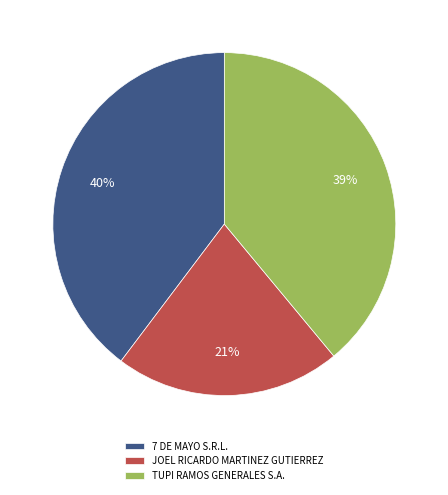

Rank the categories by value from highest to lowest.

7 DE MAYO S.R.L., TUPI RAMOS GENERALES S.A., JOEL RICARDO MARTINEZ GUTIERREZ